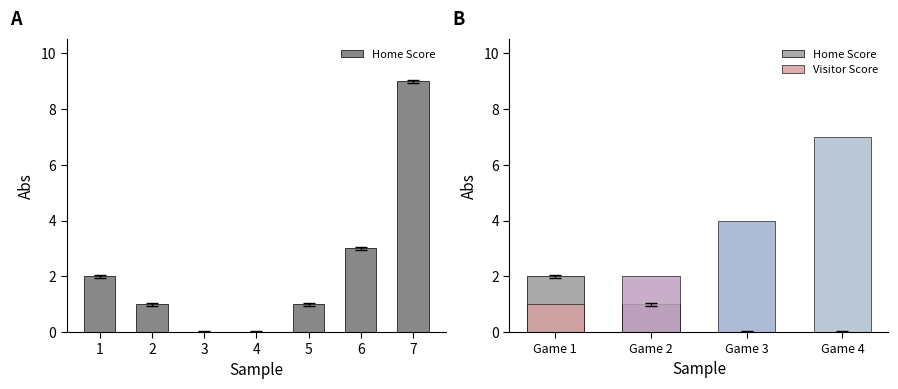

The chart shows a value of 0 at 4. True or false?

True